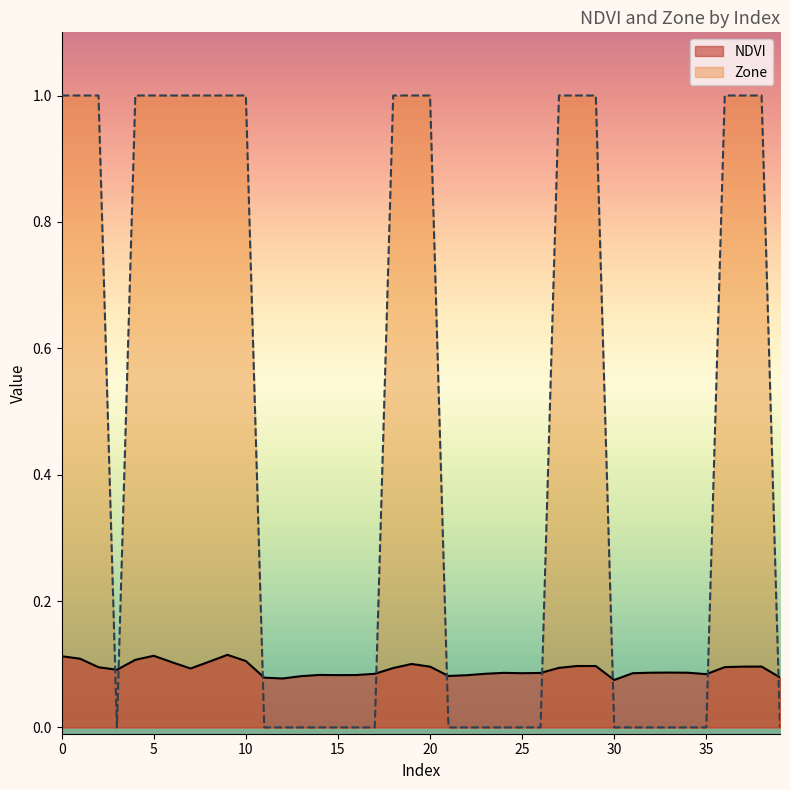

Reading left to right, what are all the values shown in this chart?

NDVI: 0=0.1	1=0.1	2=0.1	3=0.1	4=0.1	5=0.1	6=0.1	7=0.1	8=0.1	9=0.1	10=0.1	11=0.1	12=0.1	13=0.1	14=0.1	15=0.1	16=0.1	17=0.1	18=0.1	19=0.1	20=0.1	21=0.1	22=0.1	23=0.1	24=0.1	25=0.1	26=0.1	27=0.1	28=0.1	29=0.1	30=0.1	31=0.1	32=0.1	33=0.1	34=0.1	35=0.1	36=0.1	37=0.1	38=0.1	39=0.1
Zone: 0=1.0	1=1.0	2=1.0	3=0.0	4=1.0	5=1.0	6=1.0	7=1.0	8=1.0	9=1.0	10=1.0	11=0.0	12=0.0	13=0.0	14=0.0	15=0.0	16=0.0	17=0.0	18=1.0	19=1.0	20=1.0	21=0.0	22=0.0	23=0.0	24=0.0	25=0.0	26=0.0	27=1.0	28=1.0	29=1.0	30=0.0	31=0.0	32=0.0	33=0.0	34=0.0	35=0.0	36=1.0	37=1.0	38=1.0	39=0.0